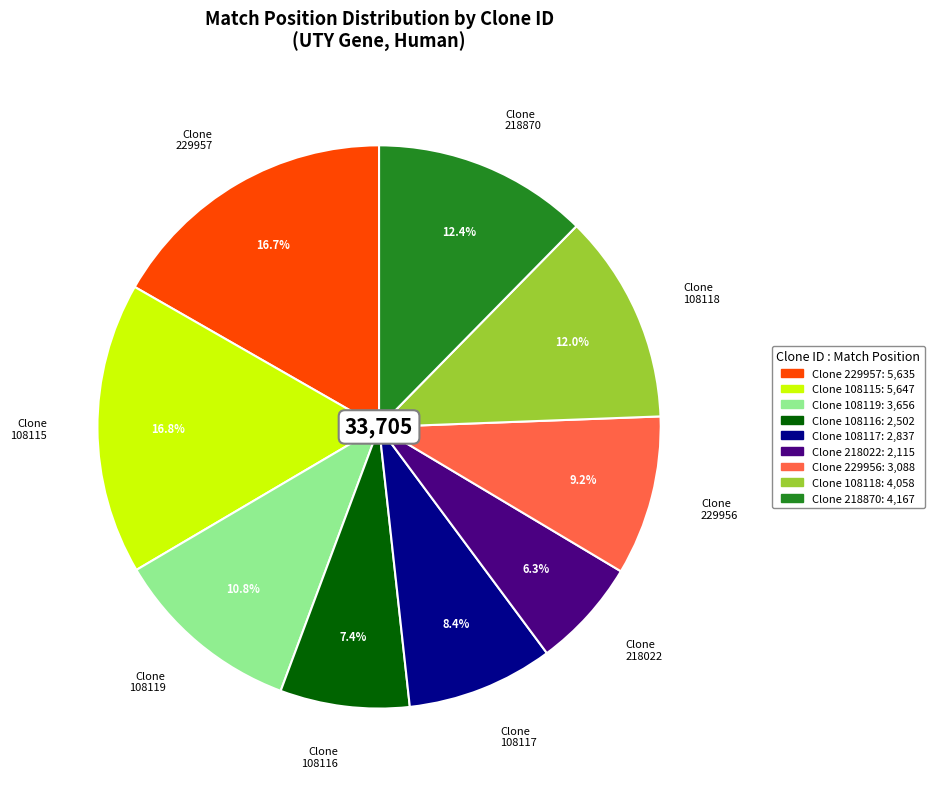

Is there any slice that represents more than half of the pie?

No